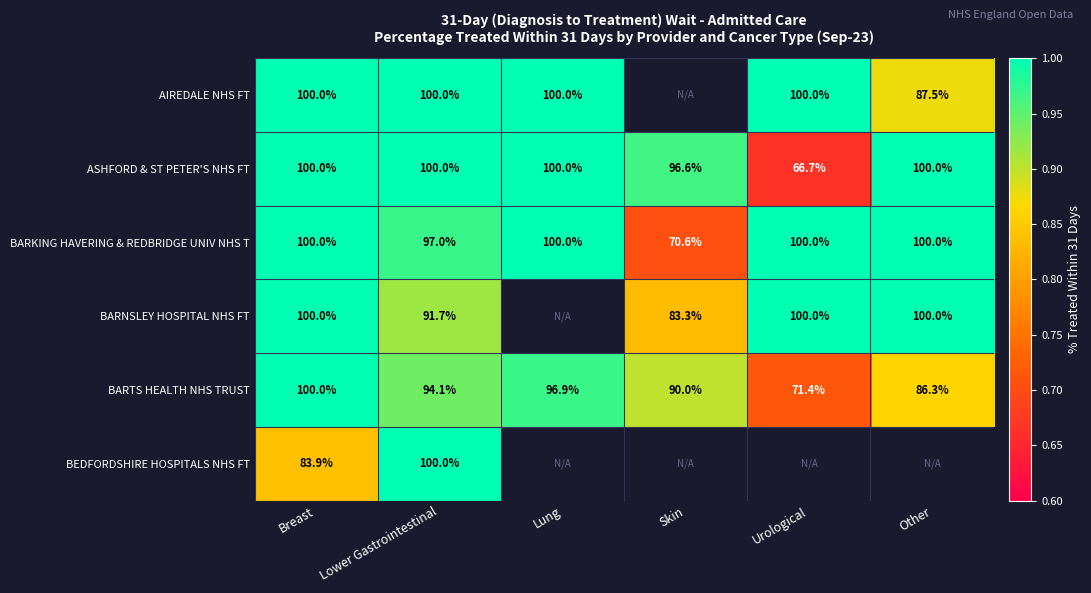

What value does the ASHFORD & ST PETER'S NHS FT series have at Breast?

100.0